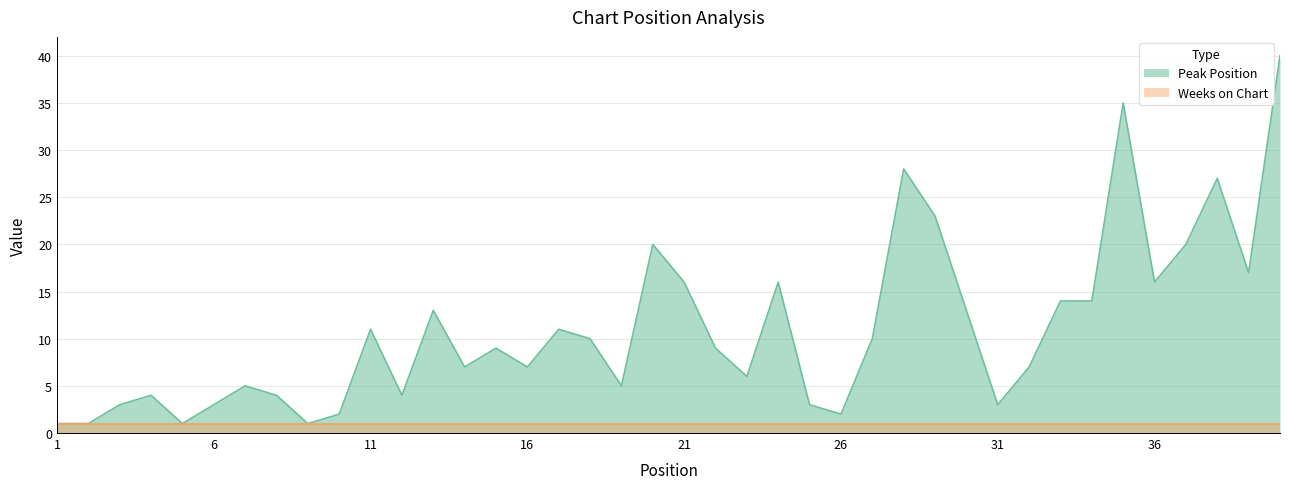

Reading left to right, transcribe all the data shown in this chart.

1=1	2=1	3=3	4=4	5=1	6=3	7=5	8=4	9=1	10=2	11=11	12=4	13=13	14=7	15=9	16=7	17=11	18=10	19=5	20=20	21=16	22=9	23=6	24=16	25=3	26=2	27=10	28=28	29=23	30=13	31=3	32=7	33=14	34=14	35=35	36=16	37=20	38=27	39=17	40=40